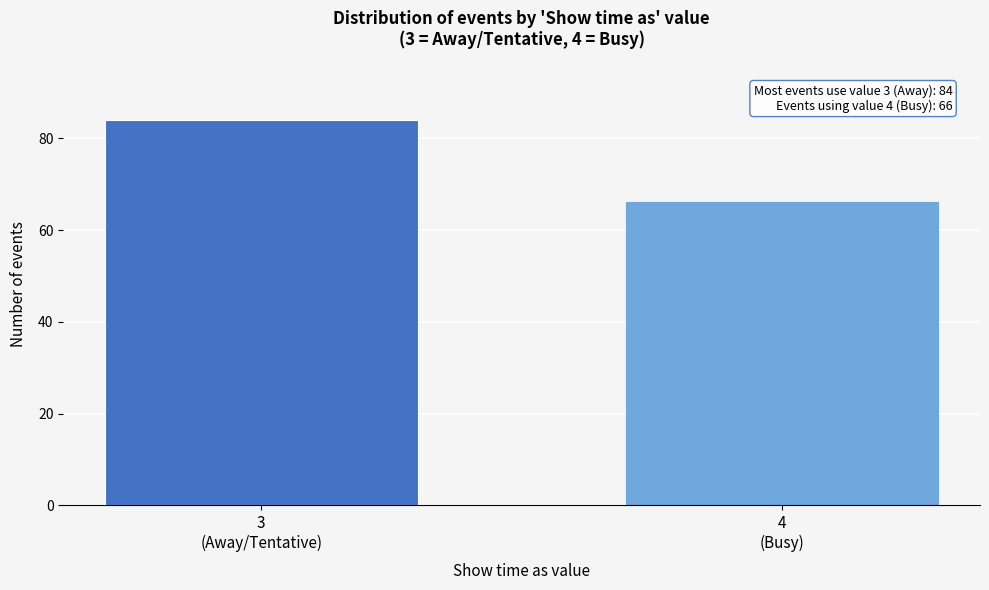

Reading right to left, transcribe all the data shown in this chart.

66	84